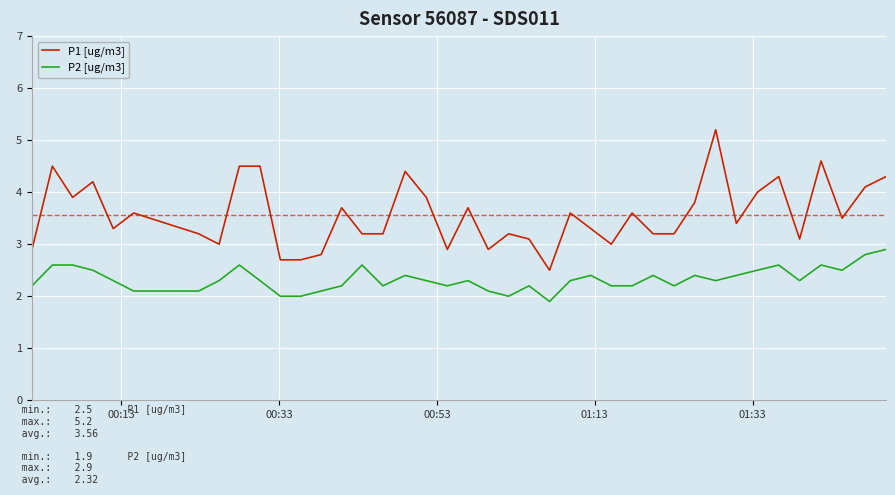

What is the highest value of the P2 [ug/m3] series?

2.9